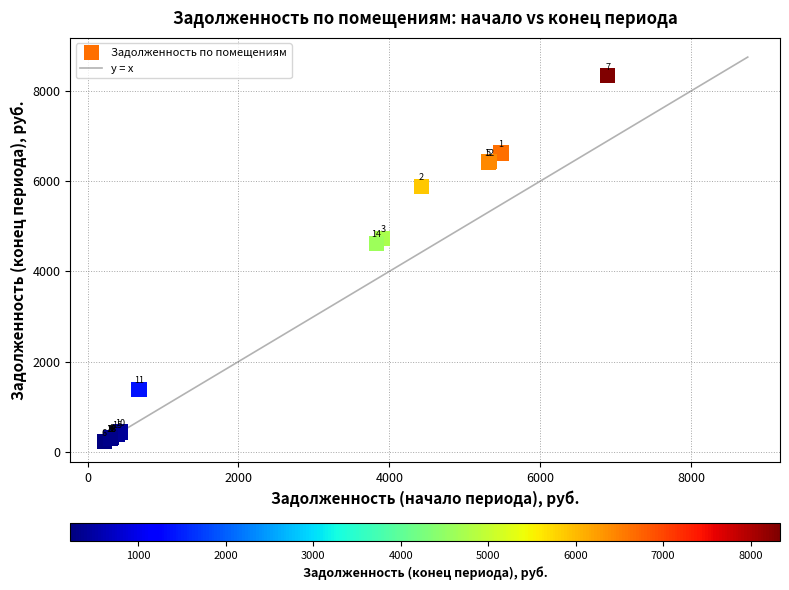

What Y value in the scatter plot is closest to 4277?

4625.0